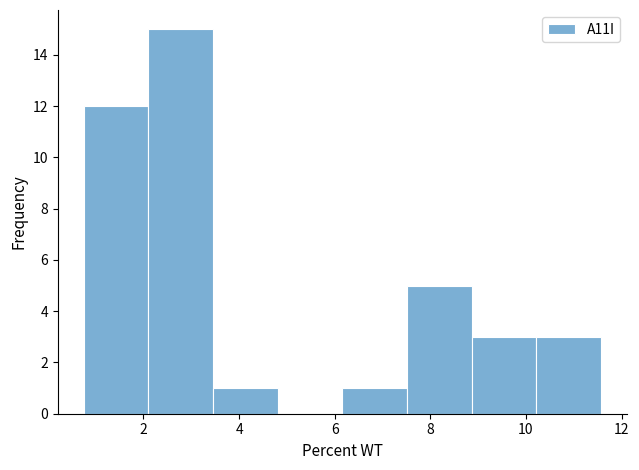

Reading left to right, transcribe this chart: for each bar, give the range it covers on the x-axis and its height. Neither the bar edges nor the heights are printed on the chart, so give them approximately, as read against the axes.

0.8 to 2.2: 12
2.2 to 3.4: 15
3.4 to 4.8: 1
4.8 to 6.2: 0
6.2 to 7.6: 1
7.6 to 8.8: 5
8.8 to 10.2: 3
10.2 to 11.6: 3